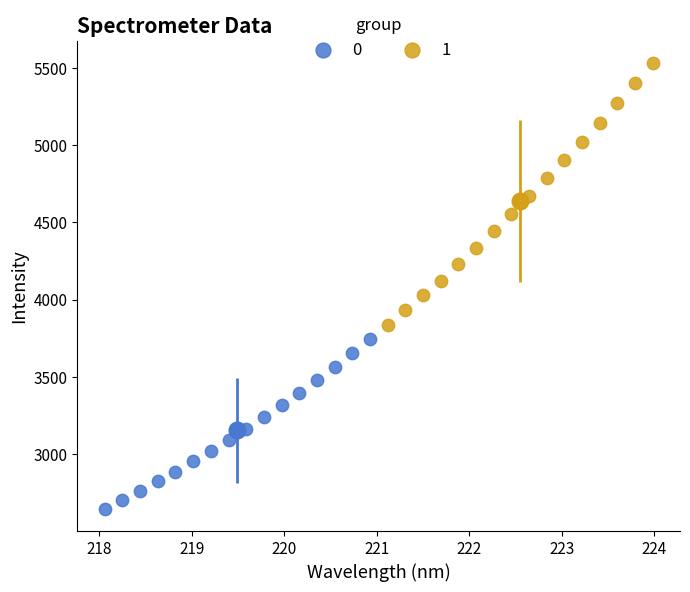

Which series has the largest Y range (max minus min)?

1